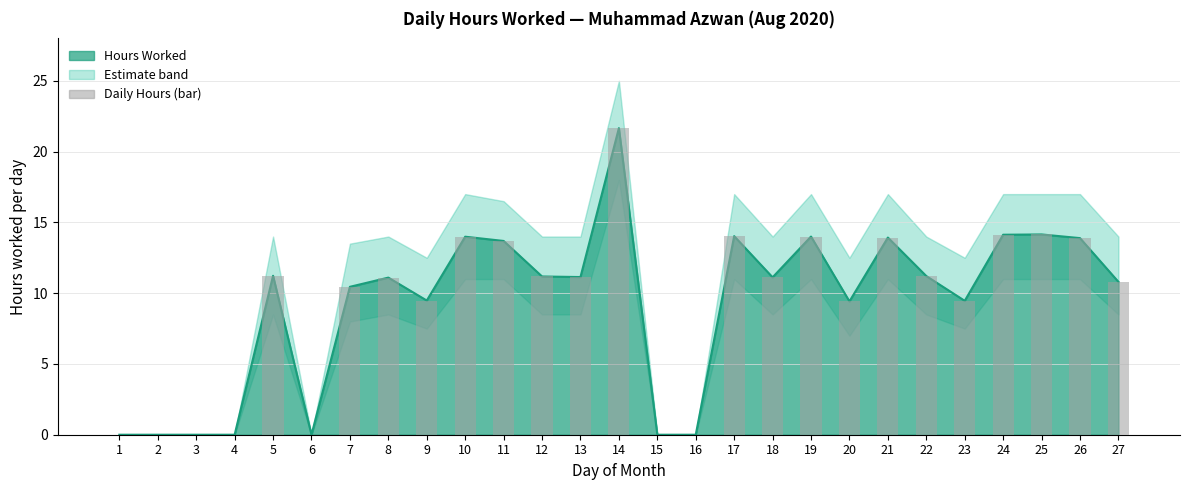

Reading left to right, list all the values displayed in this chart.

Hours Worked: 0.0	0.0	0.0	0.0	11.2	0.0	10.4	11.1	9.5	14.0	13.7	11.2	11.1	21.7	0.0	0.0	14.0	11.1	14.0	9.4	13.9	11.2	9.5	14.1	14.2	13.9	10.8
Daily Hours (bar): 0.0	0.0	0.0	0.0	11.2	0.0	10.4	11.1	9.5	14.0	13.7	11.2	11.1	21.7	0.0	0.0	14.0	11.1	14.0	9.4	13.9	11.2	9.5	14.1	14.2	13.9	10.8